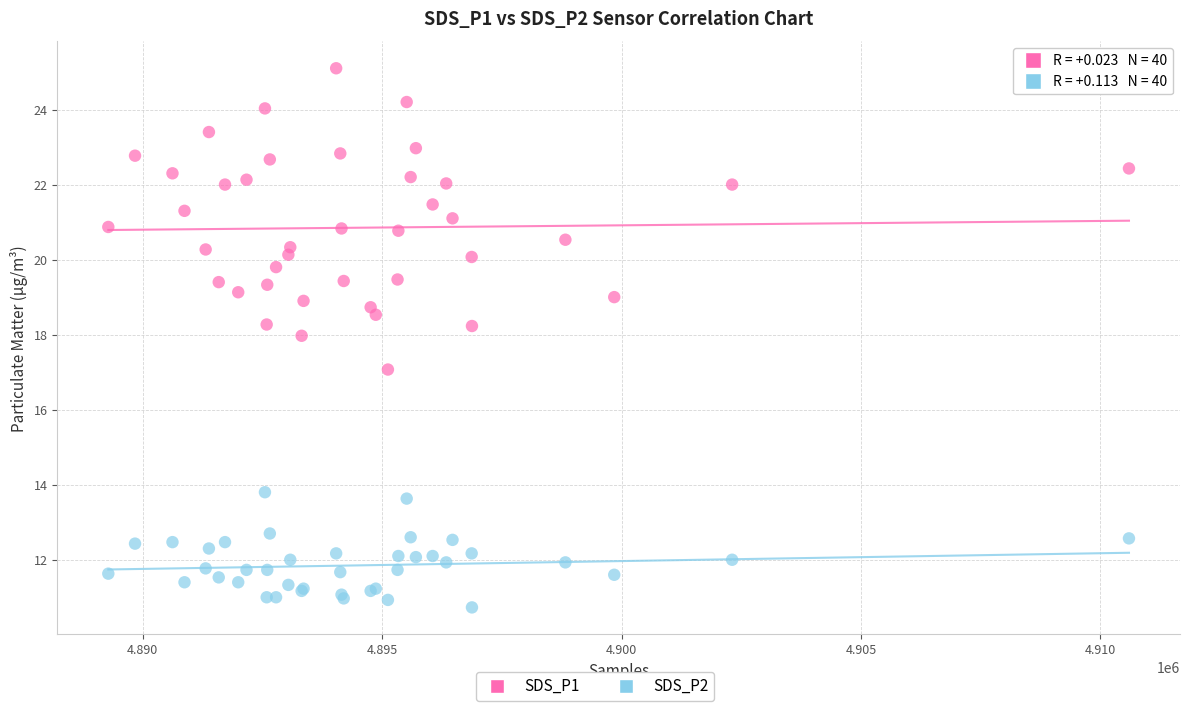

What is the X range (max minus min) for the scatter plot?

21314.0